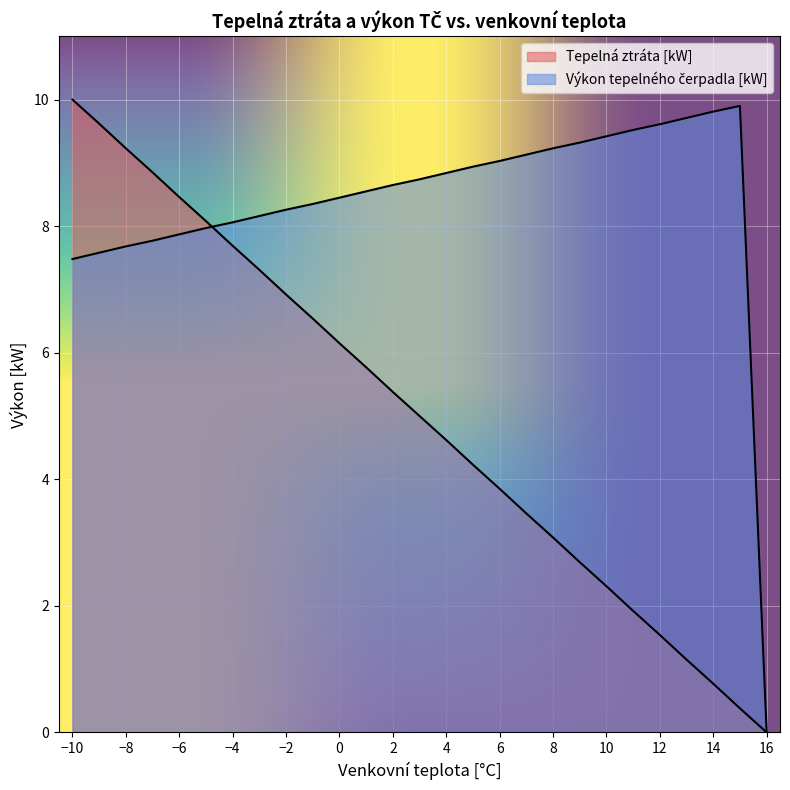

True or false: Výkon tepelného čerpadla [kW] has a value of 12.2 at -5.

False